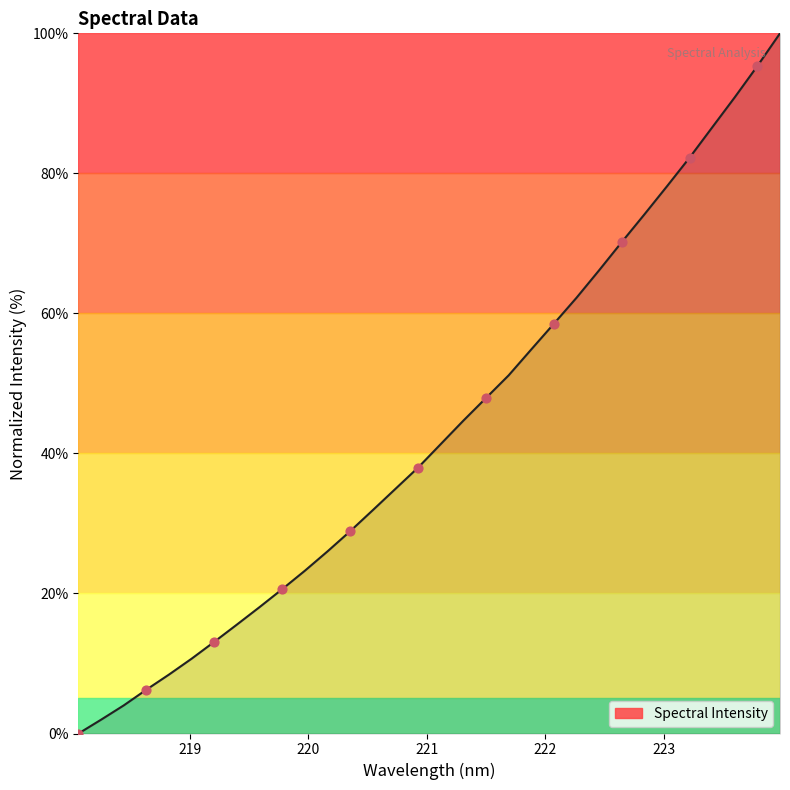

What is the greatest value displayed?

100.0